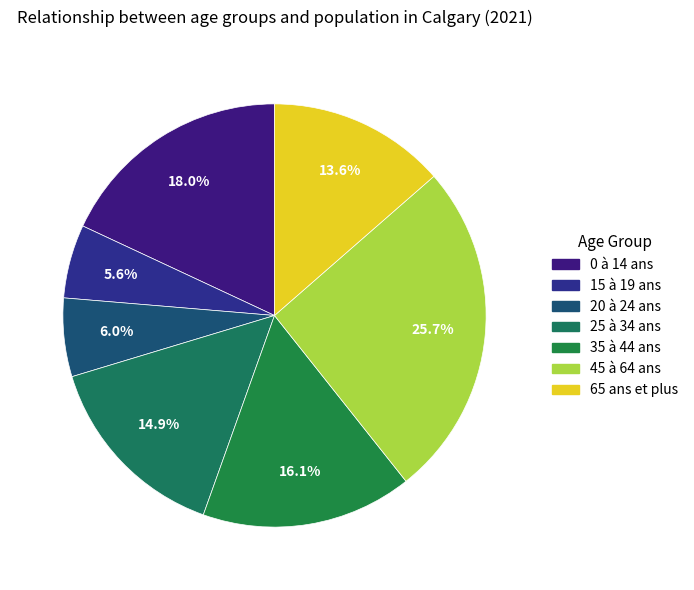

Is there any slice that represents more than half of the pie?

No